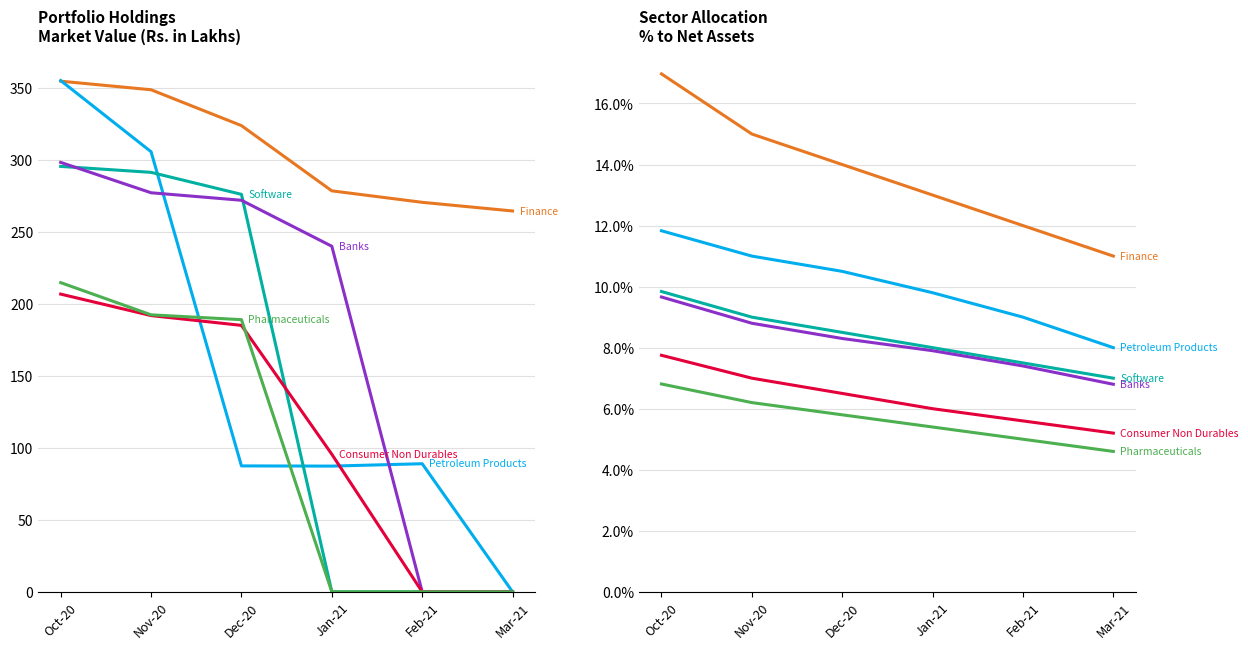

True or false: Consumer Non Durables has more than 2 points higher than both neighbors.

False